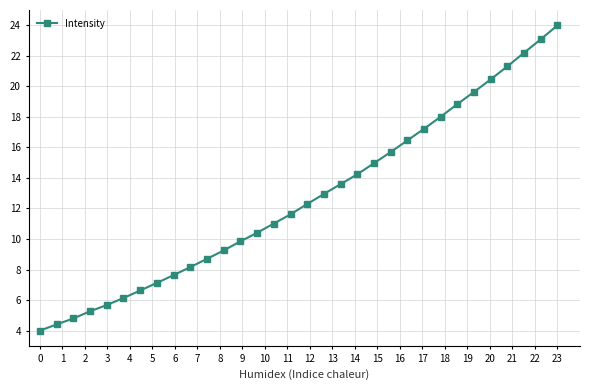

What is the average value?

12.7